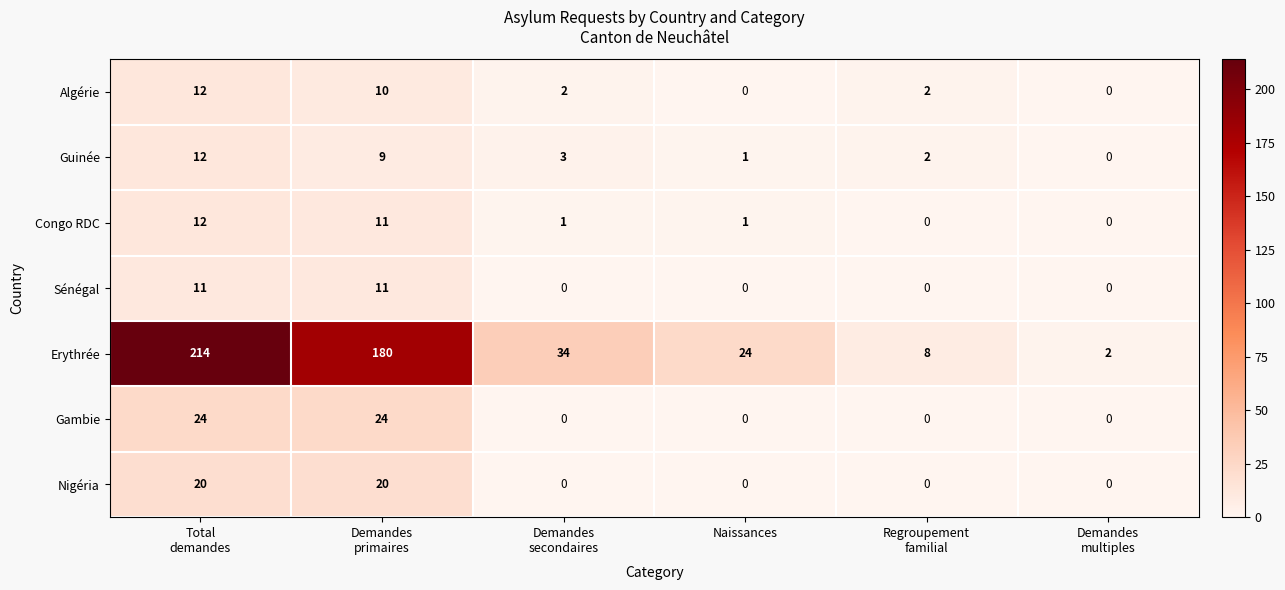

Count the Algérie values in the range 0 to 10.

5